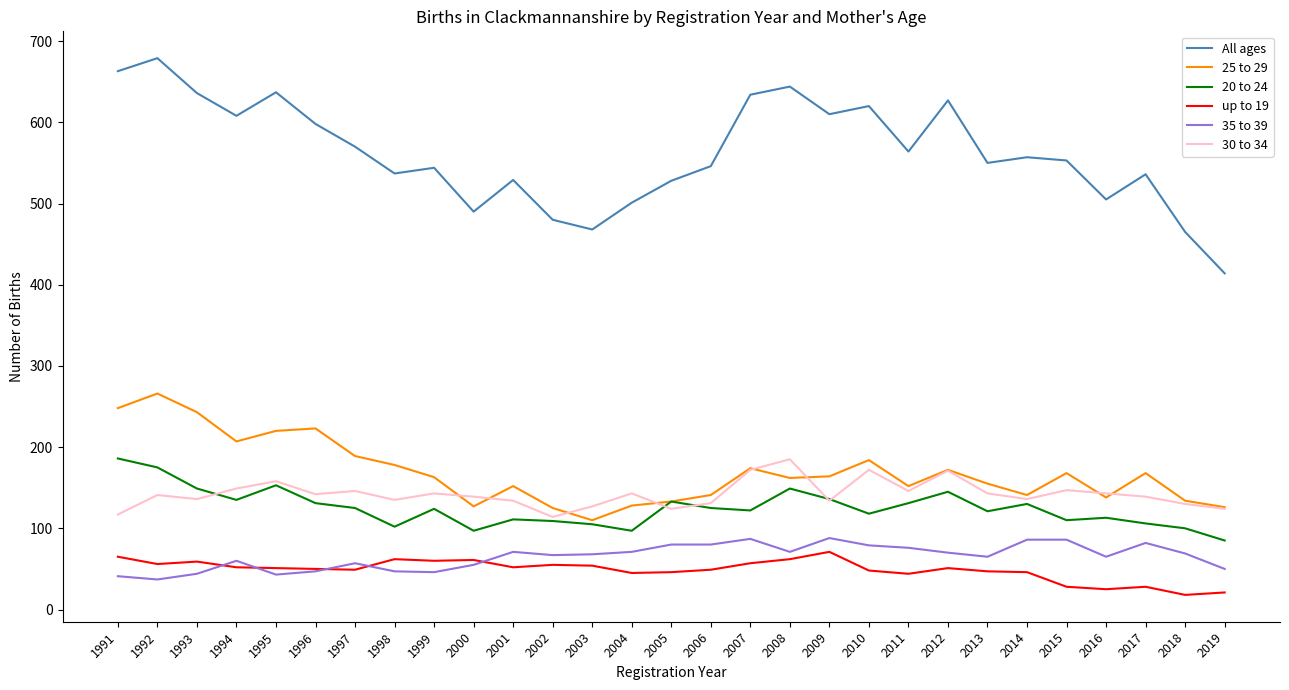

Which series has the largest range (max minus min)?

All ages